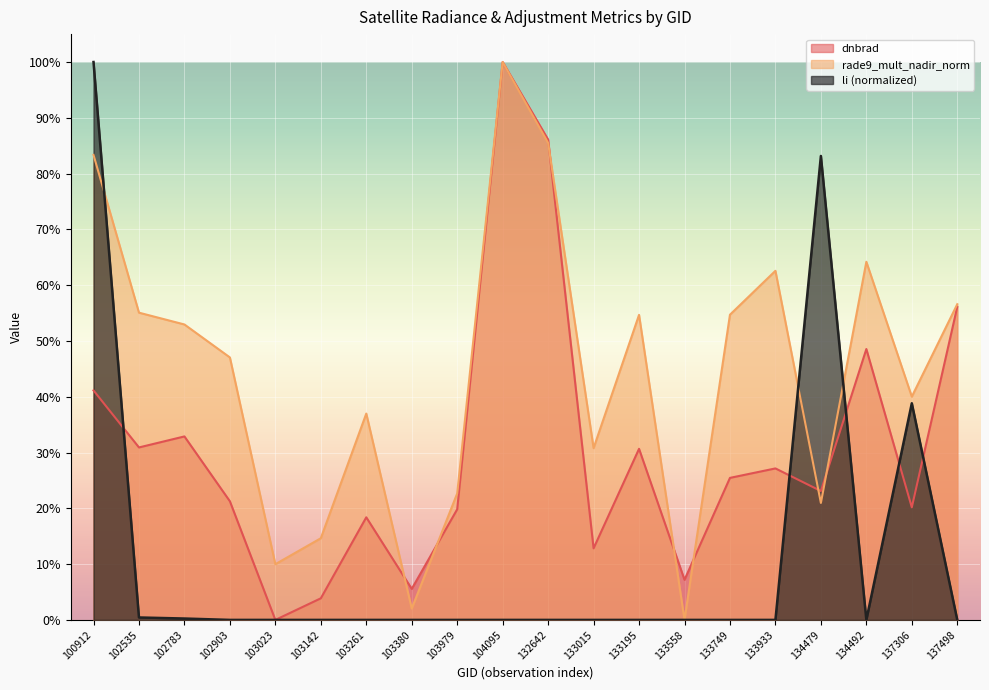

Which series has the largest total across all categories?

rade9_mult_nadir_norm